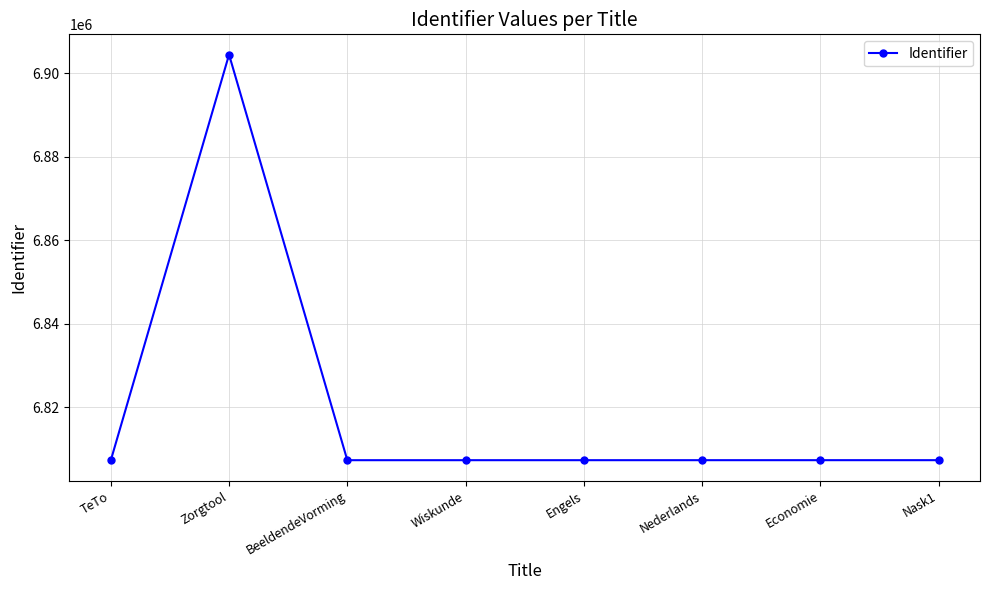

Is it true that the value at Nederlands is 6807295?

True